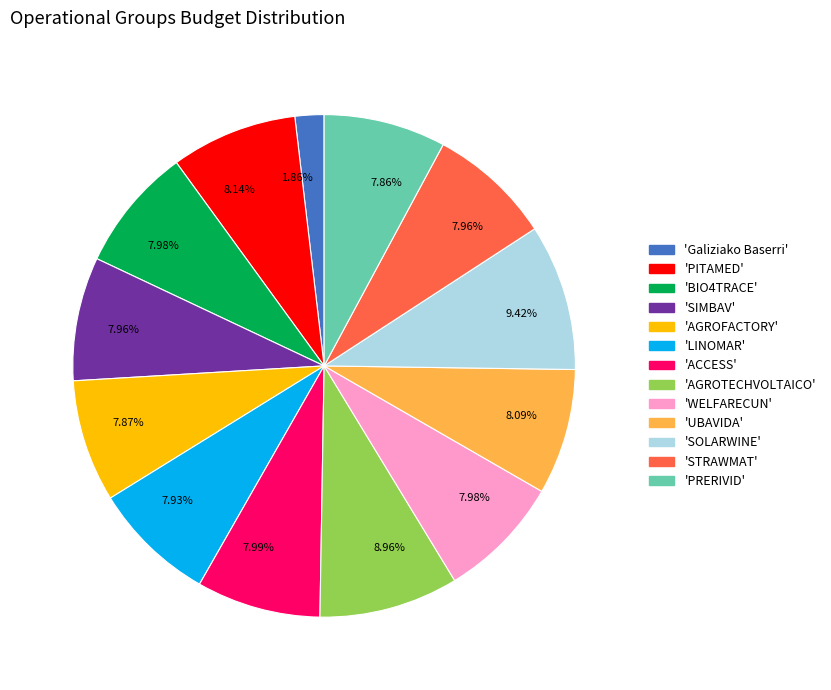

Does any single category account for the majority?

No